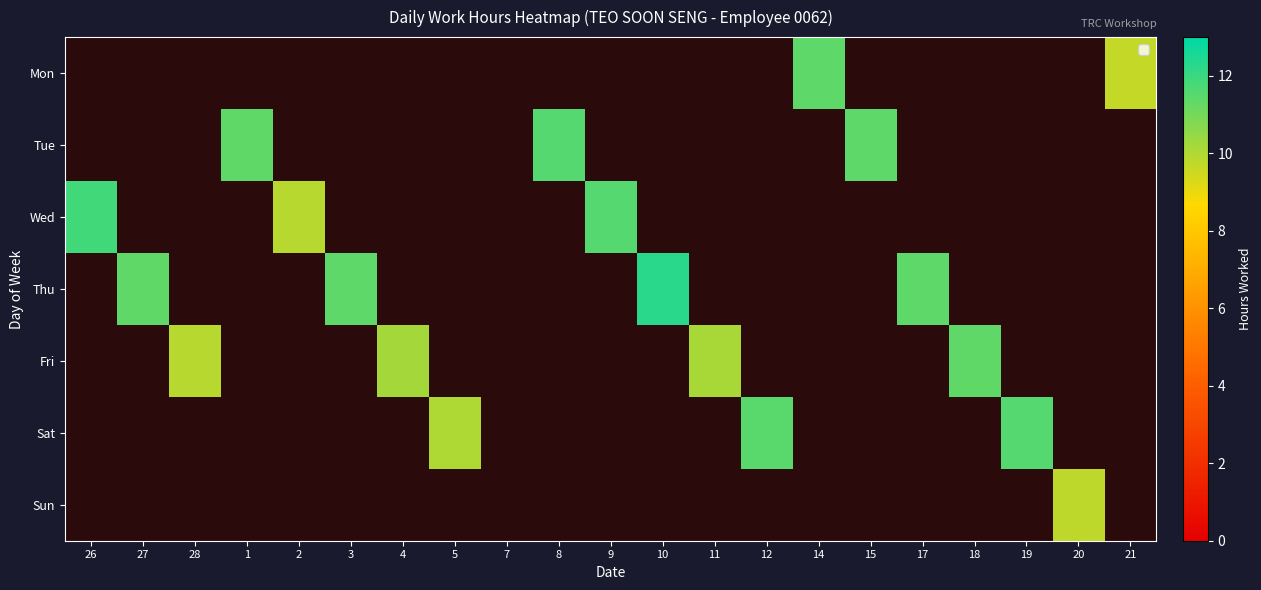

Reading right to left, list all the values displayed in this chart.

Mon: 21=9.7	20=0.0	19=0.0	18=0.0	17=0.0	15=0.0	14=11.4	12=0.0	11=0.0	10=0.0	9=0.0	8=0.0	7=0.0	5=0.0	4=0.0	3=0.0	2=0.0	1=0.0	28=0.0	27=0.0	26=0.0
Tue: 21=0.0	20=0.0	19=0.0	18=0.0	17=0.0	15=11.4	14=0.0	12=0.0	11=0.0	10=0.0	9=0.0	8=11.5	7=0.0	5=0.0	4=0.0	3=0.0	2=0.0	1=11.4	28=0.0	27=0.0	26=0.0
Wed: 21=0.0	20=0.0	19=0.0	18=0.0	17=0.0	15=0.0	14=0.0	12=0.0	11=0.0	10=0.0	9=11.6	8=0.0	7=0.0	5=0.0	4=0.0	3=0.0	2=9.9	1=0.0	28=0.0	27=0.0	26=11.9
Thu: 21=0.0	20=0.0	19=0.0	18=0.0	17=11.4	15=0.0	14=0.0	12=0.0	11=0.0	10=12.3	9=0.0	8=0.0	7=0.0	5=0.0	4=0.0	3=11.4	2=0.0	1=0.0	28=0.0	27=11.3	26=0.0
Fri: 21=0.0	20=0.0	19=0.0	18=11.4	17=0.0	15=0.0	14=0.0	12=0.0	11=10.1	10=0.0	9=0.0	8=0.0	7=0.0	5=0.0	4=10.2	3=0.0	2=0.0	1=0.0	28=9.9	27=0.0	26=0.0
Sat: 21=0.0	20=0.0	19=11.6	18=0.0	17=0.0	15=0.0	14=0.0	12=11.4	11=0.0	10=0.0	9=0.0	8=0.0	7=0.0	5=10.1	4=0.0	3=0.0	2=0.0	1=0.0	28=0.0	27=0.0	26=0.0
Sun: 21=0.0	20=9.8	19=0.0	18=0.0	17=0.0	15=0.0	14=0.0	12=0.0	11=0.0	10=0.0	9=0.0	8=0.0	7=0.0	5=0.0	4=0.0	3=0.0	2=0.0	1=0.0	28=0.0	27=0.0	26=0.0